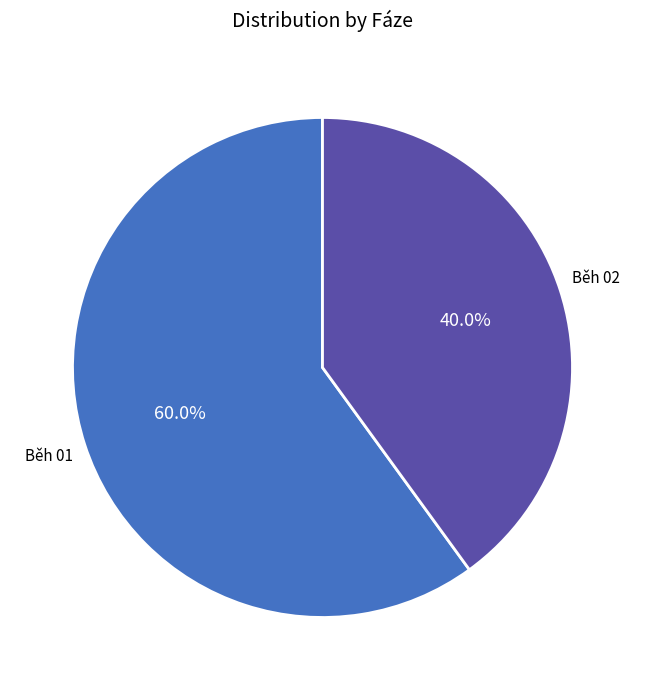

Is there any slice that represents more than half of the pie?

Yes